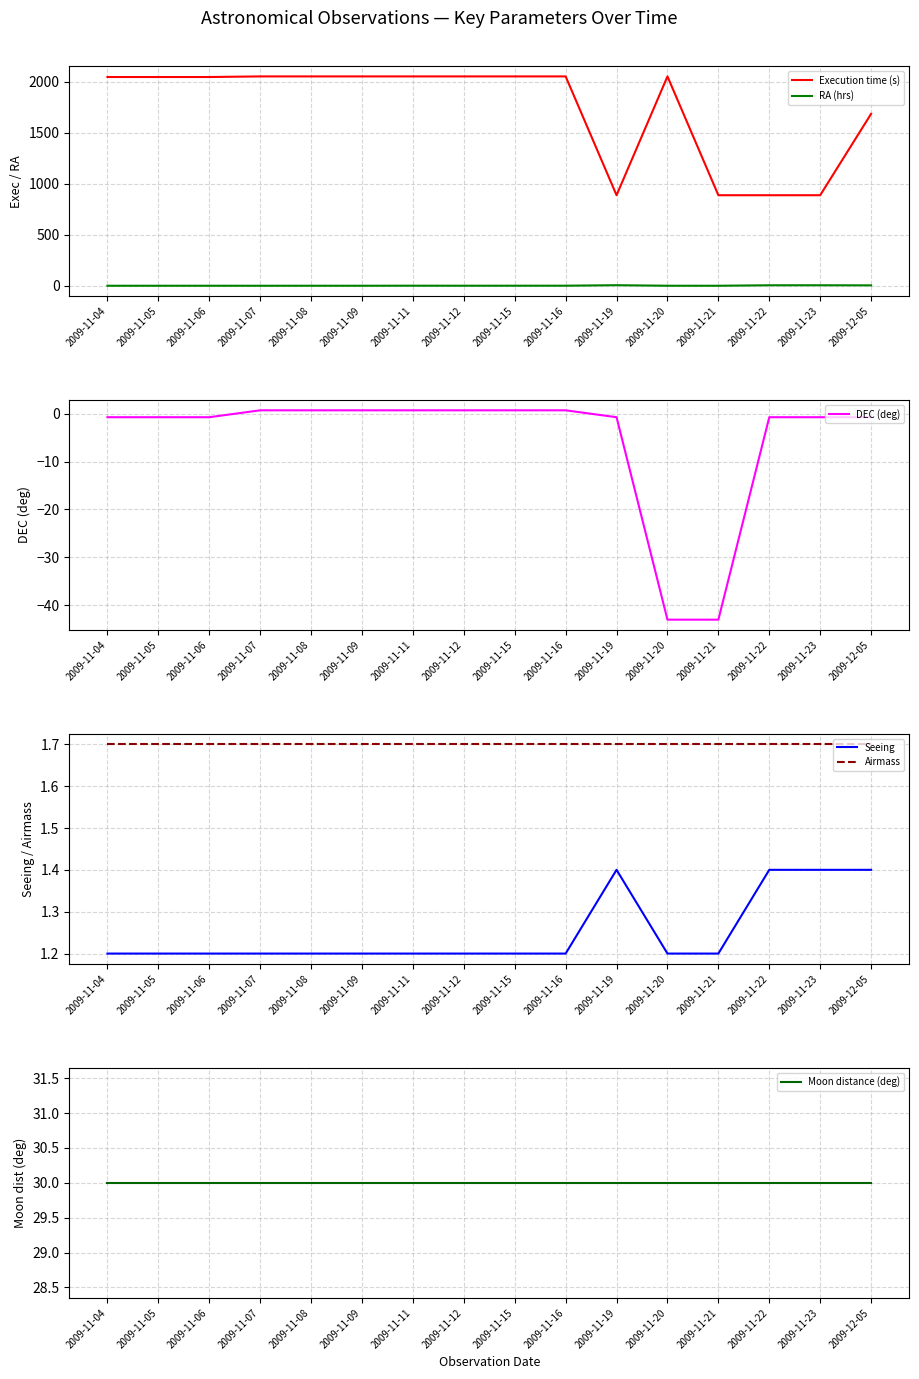

What are all the series names shown in the legend?

Execution time (s), RA (hrs), DEC (deg), Seeing, Airmass, Moon distance (deg)